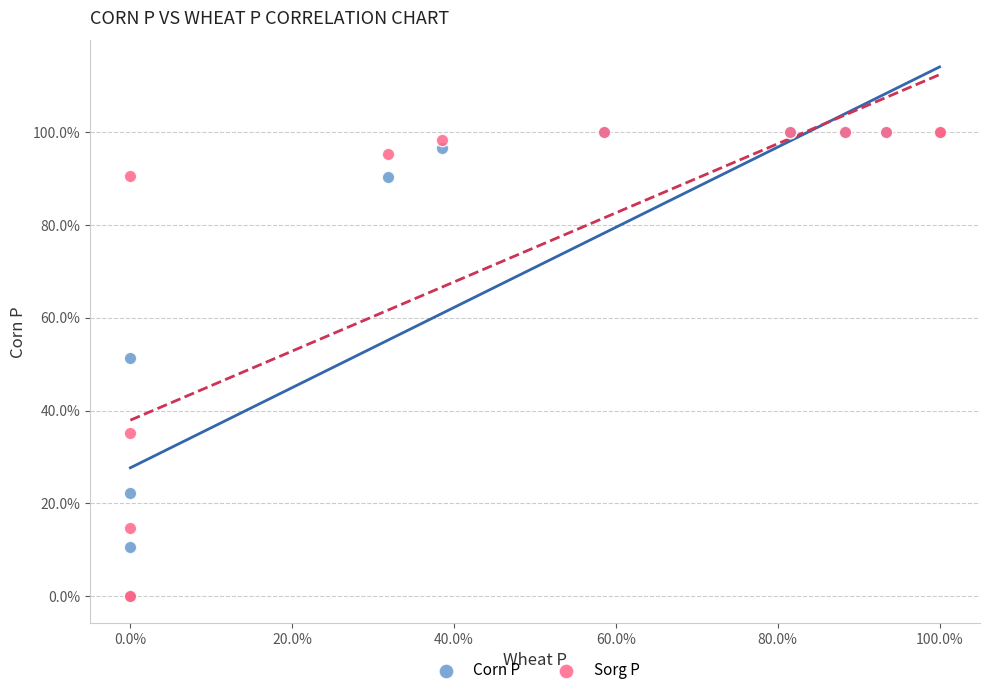

What are all the series names shown in the legend?

Corn P, Sorg P